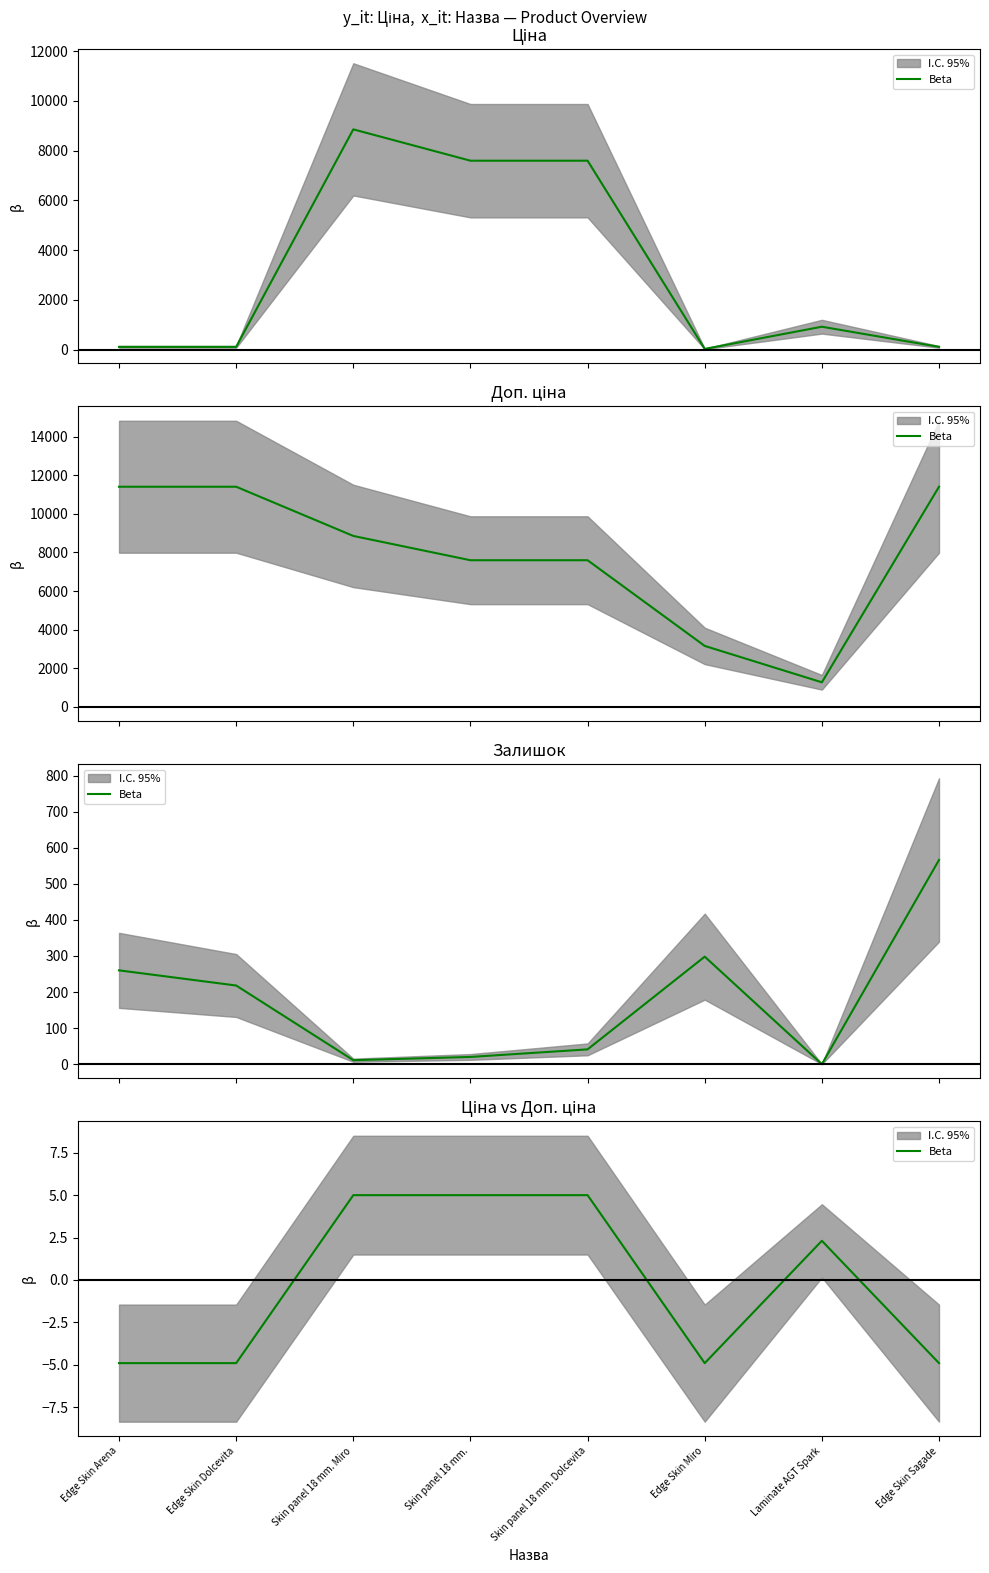

Which label corresponds to the smallest value in the chart?

Edge Skin Arena